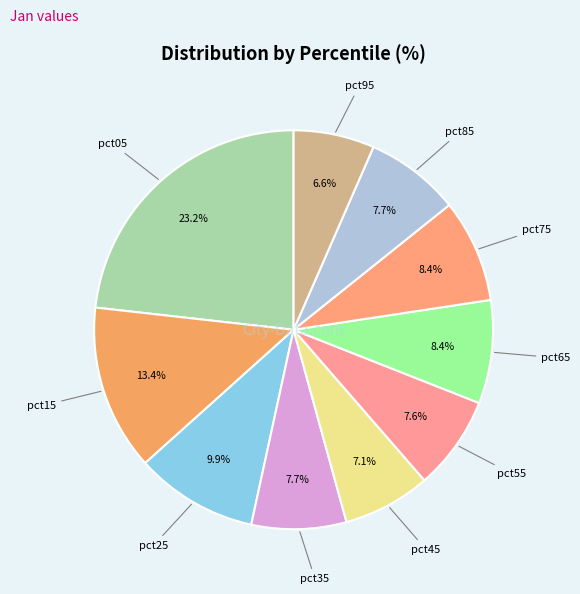

How many slices are in this pie chart?

10